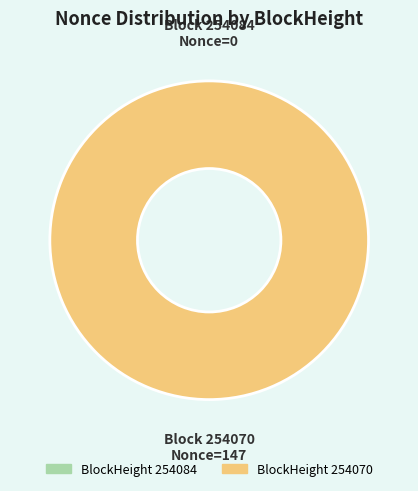

How much of the chart is everything except 254084?

100.0%